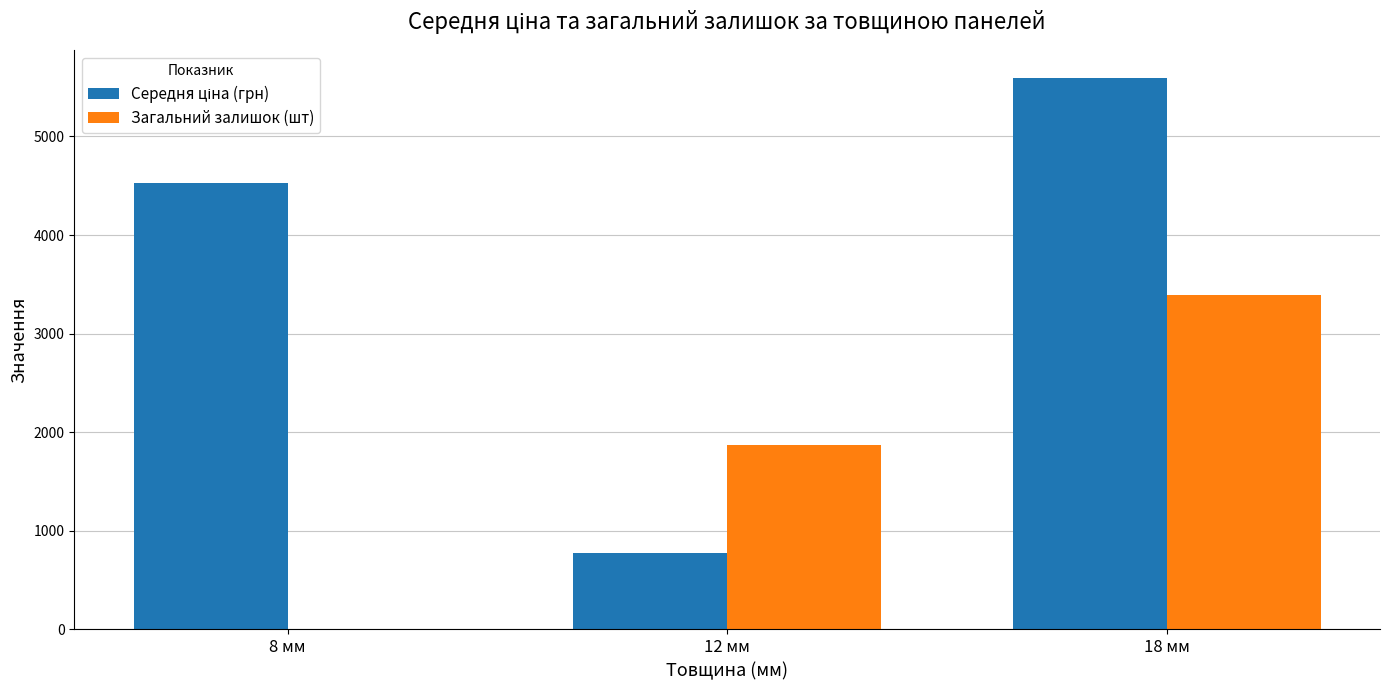

What is the sum of all Загальний залишок (шт) values?

5262.0